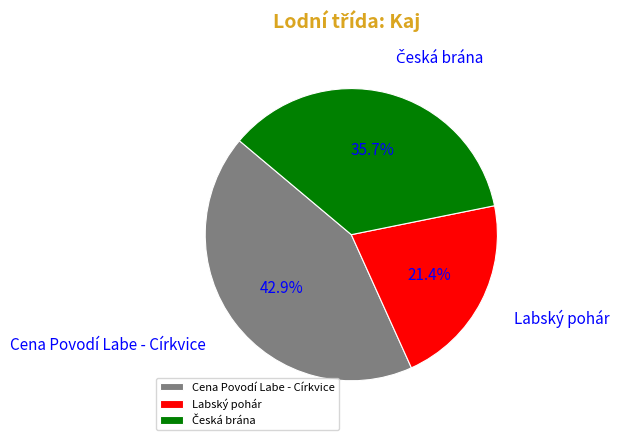

Do Cena Povodí Labe - Církvice and Labský pohár together represent more than half of the pie?

Yes